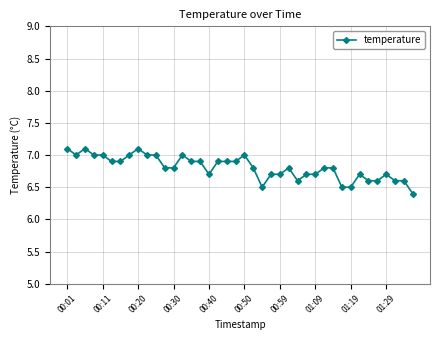

True or false: the data has more than 2 interior local peaks.

True